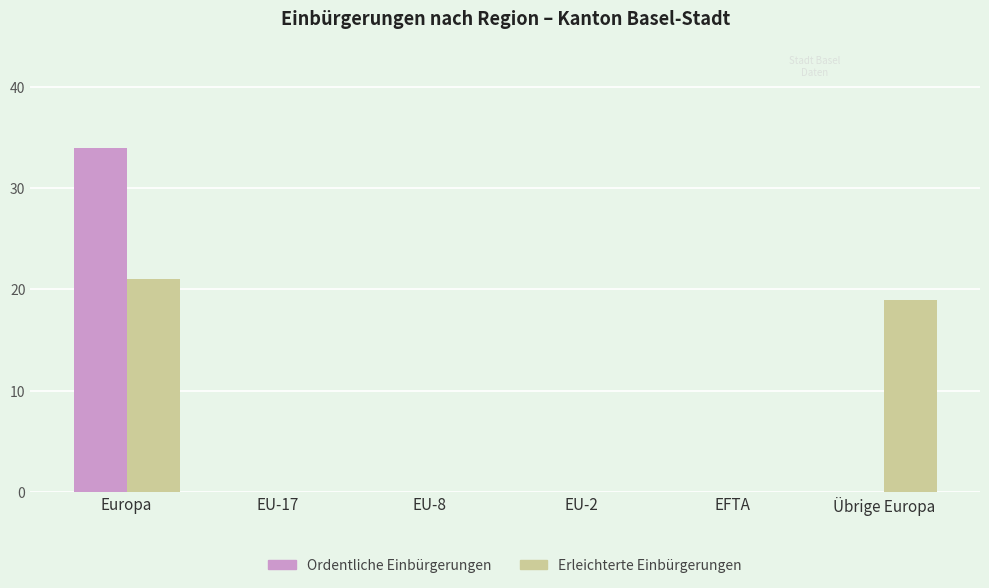

At which category is the sum across all series the highest?

Europa